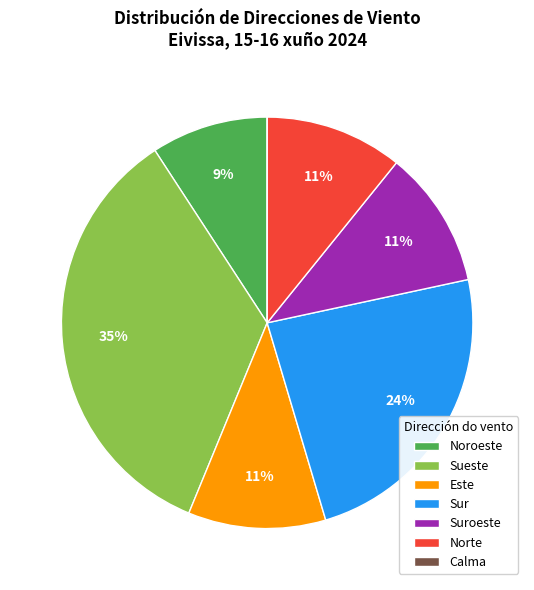

True or false: Suroeste accounts for 11% of the total.

True